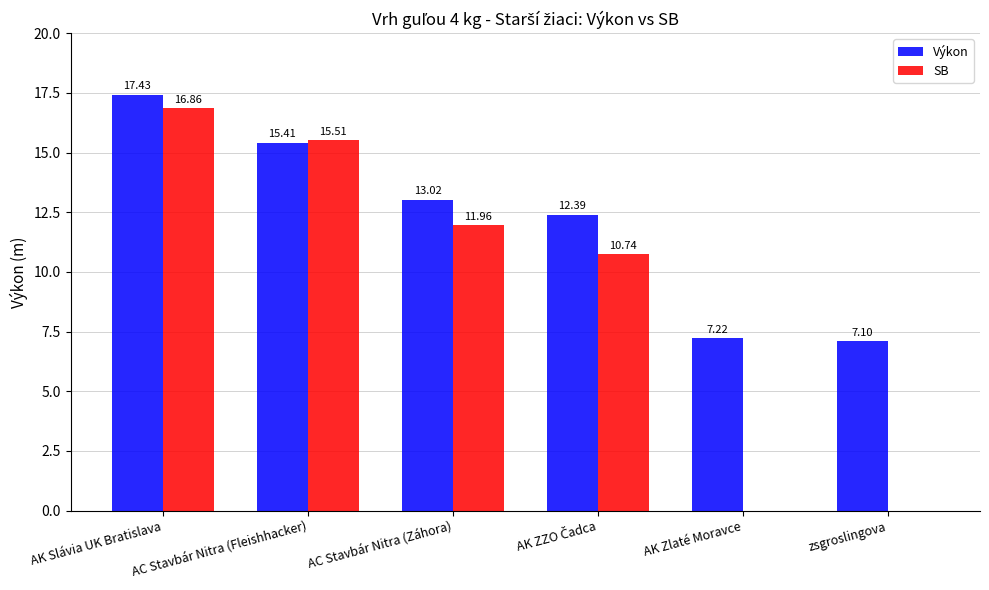

Reading left to right, transcribe all the data shown in this chart.

Výkon: 17.4	15.4	13.0	12.4	7.2	7.1
SB: 16.9	15.5	12.0	10.7	0.0	0.0